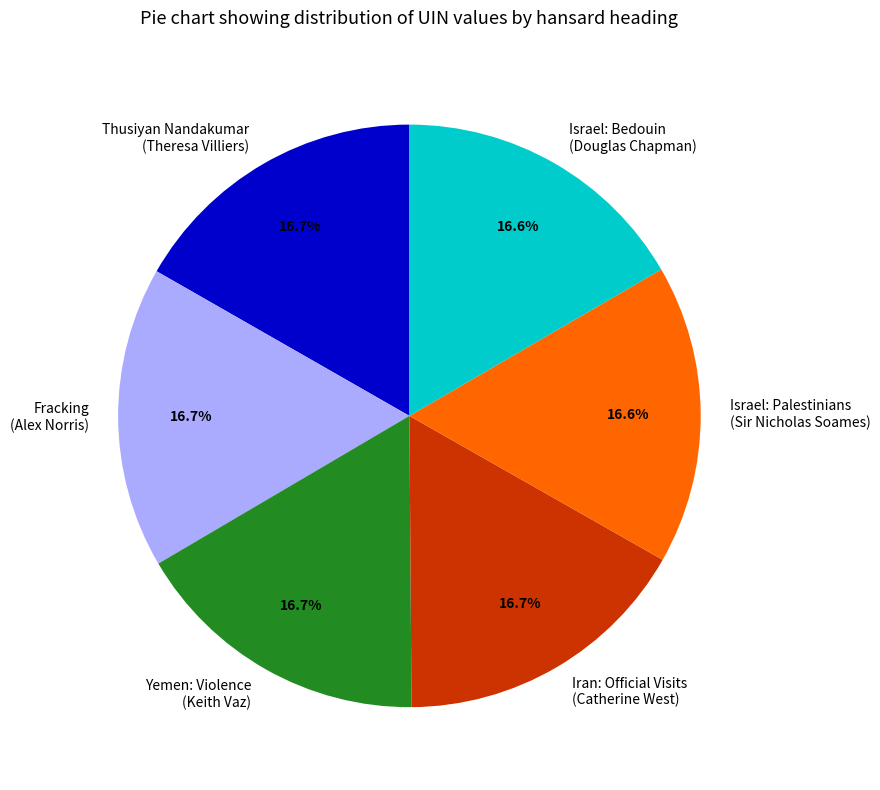

Is there a majority slice in this chart?

No